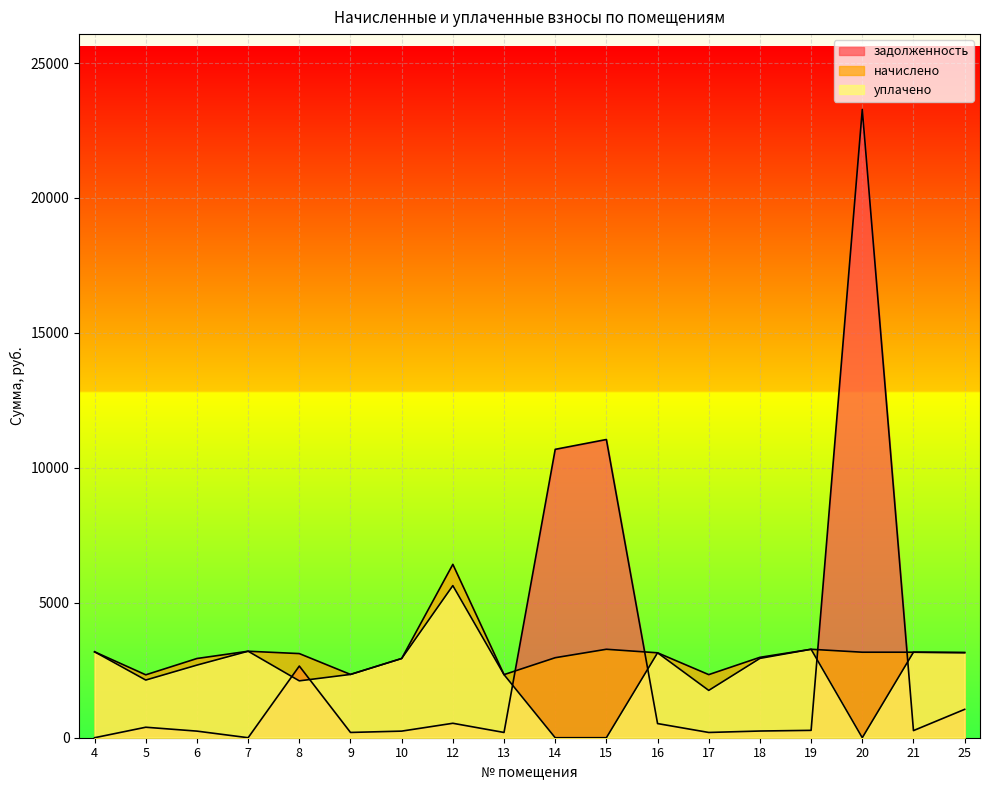

How many interior local peaks does the задолженность series have?

5